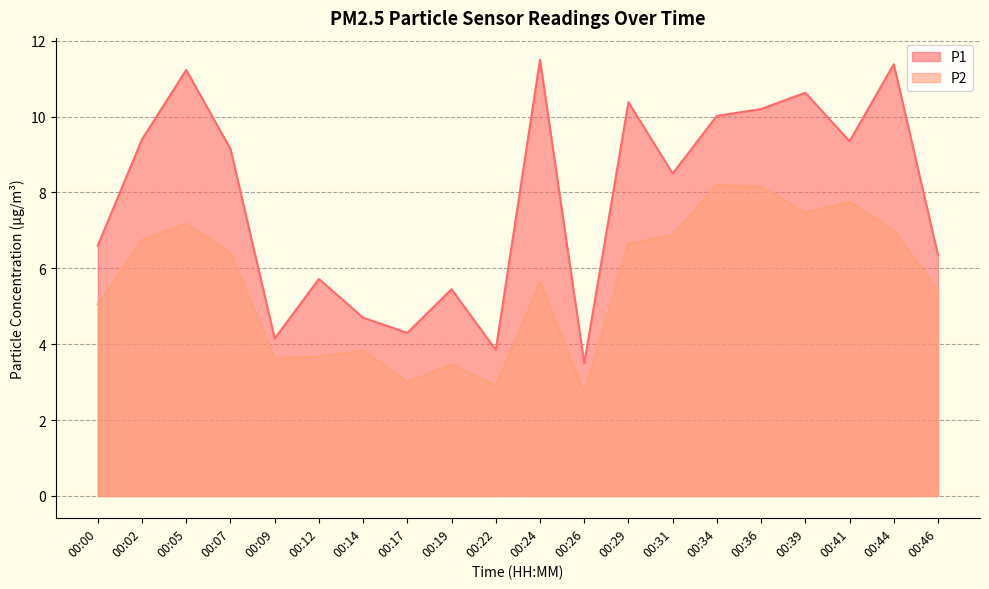

At how many categories does at least one series exceed 3?

20